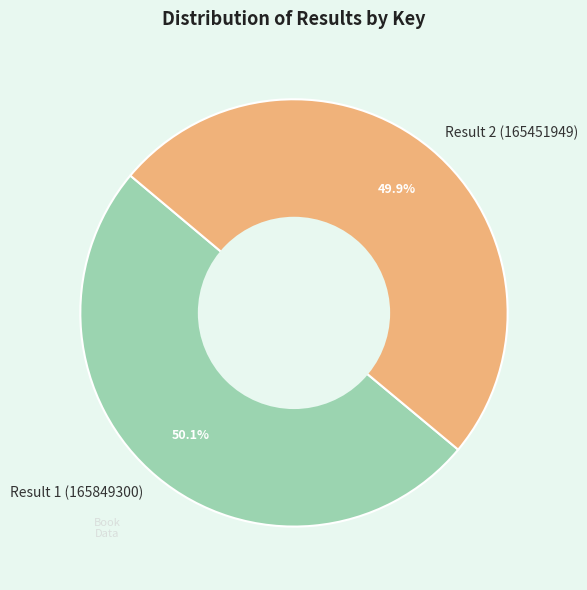

What is the ratio of the value at Result 2 (165451949) to the value at Result 1 (165849300)?

1.0